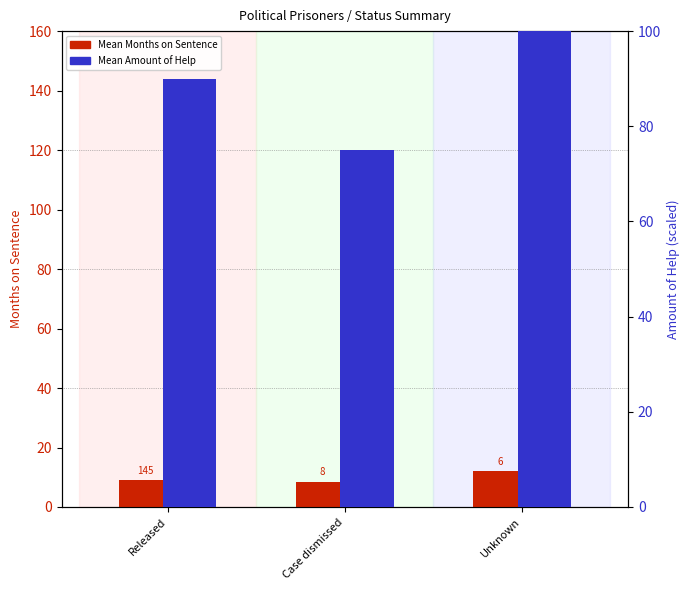

What is the average value of the Mean Months on Sentence series?

9.8